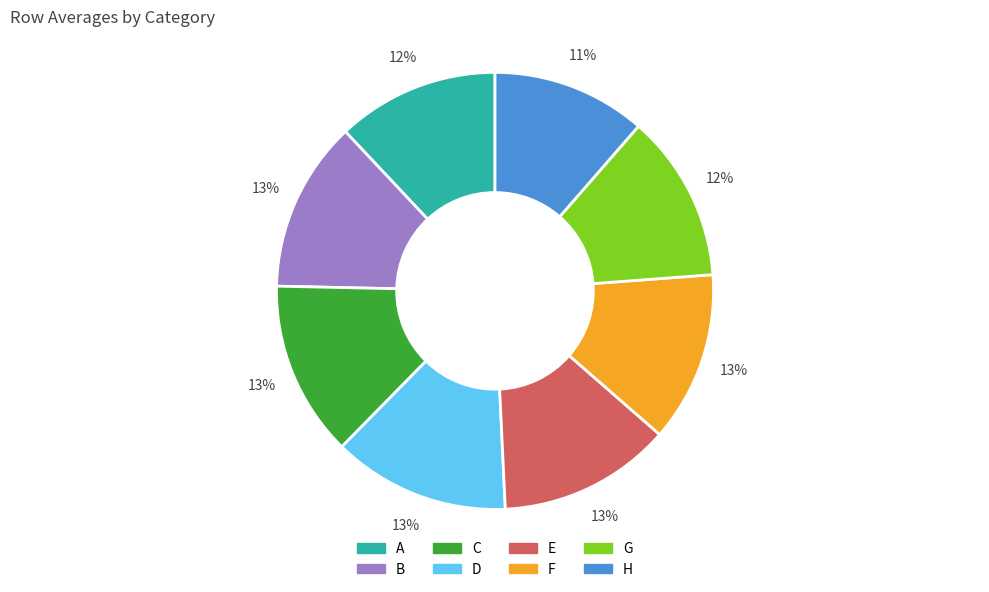

Which slice is the smallest?

H